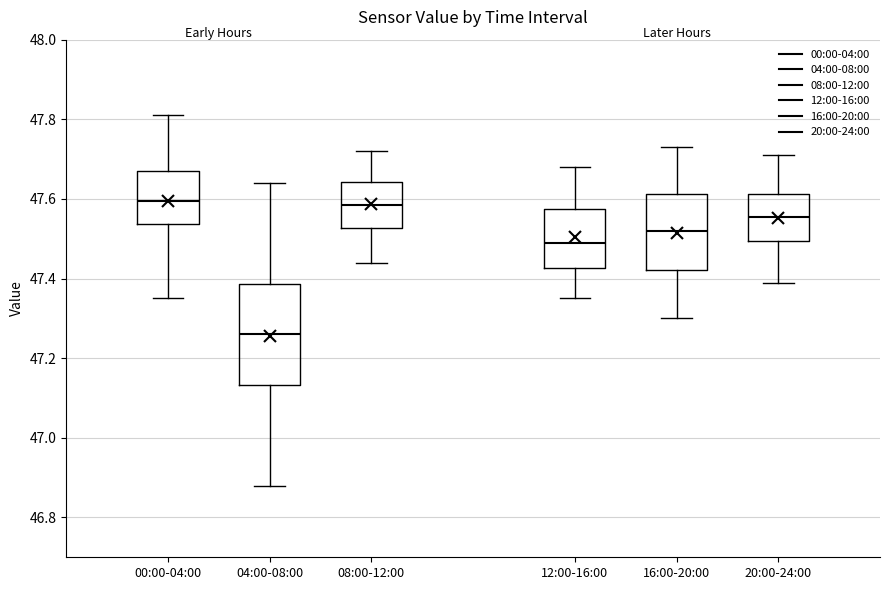

Comparing the boxes themselves (not the whiskers), which one is the tallest?

04:00-08:00